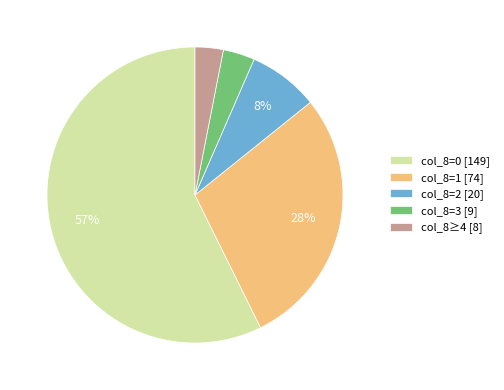

To the nearest percent, what is the difference between the col_8=3 [9] and col_8=1 [74] slice percentages?

25%